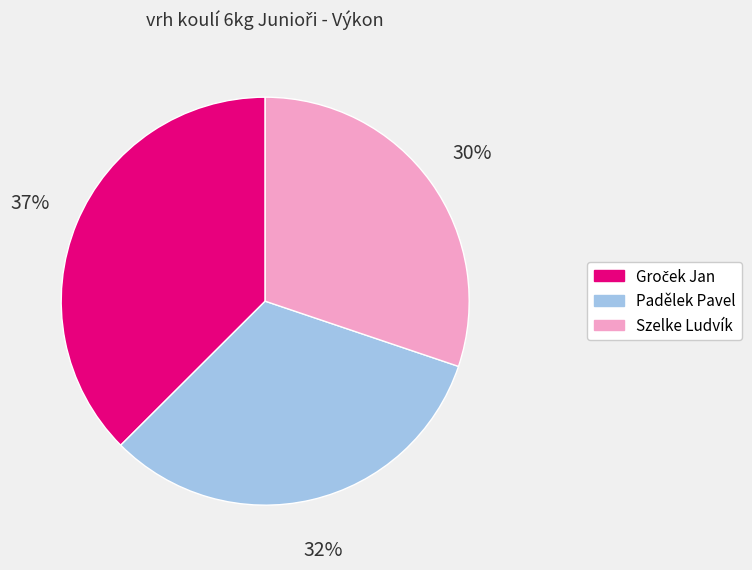

Which category has the smallest portion of the pie?

Szelke Ludvík